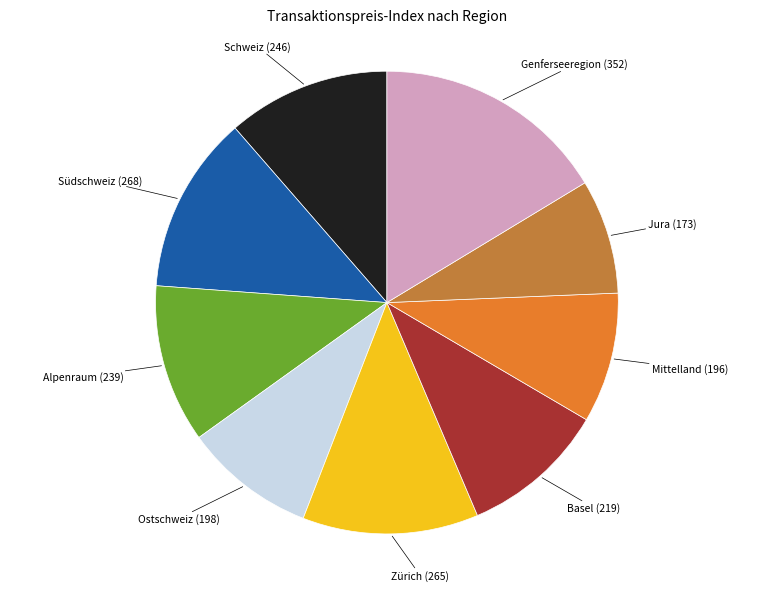

Is there a majority slice in this chart?

No